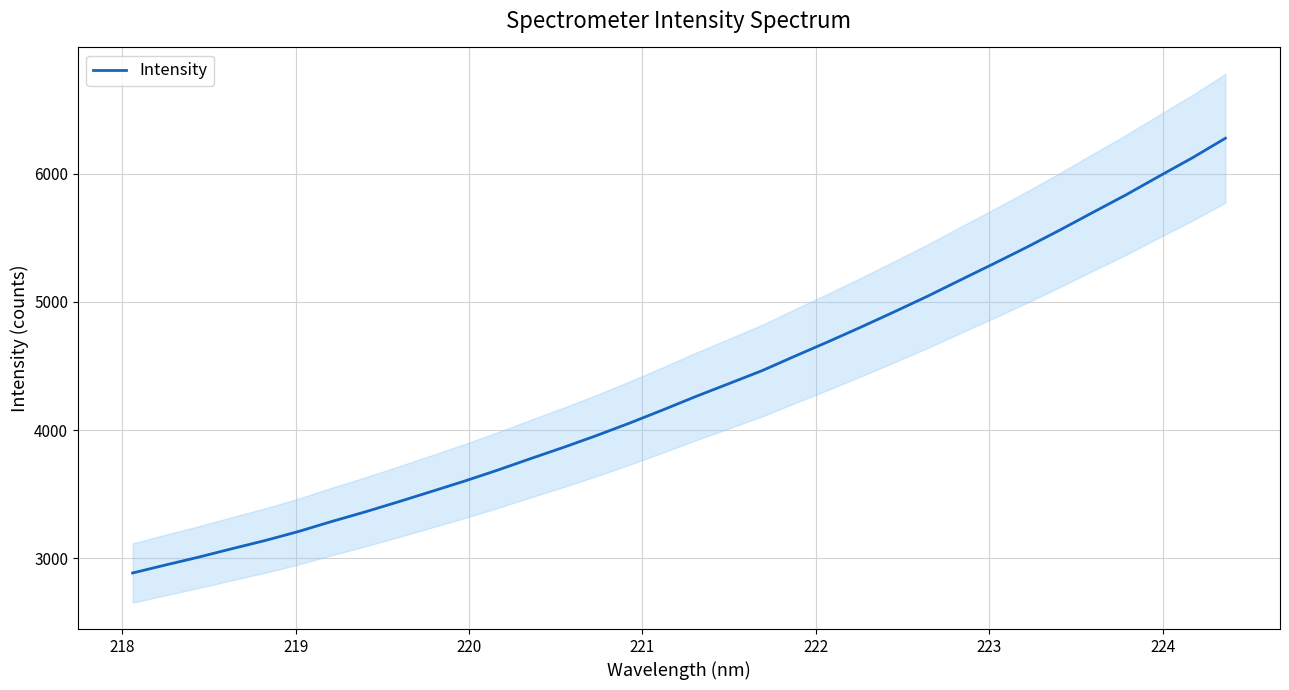

What is the sum of all values?

147463.0